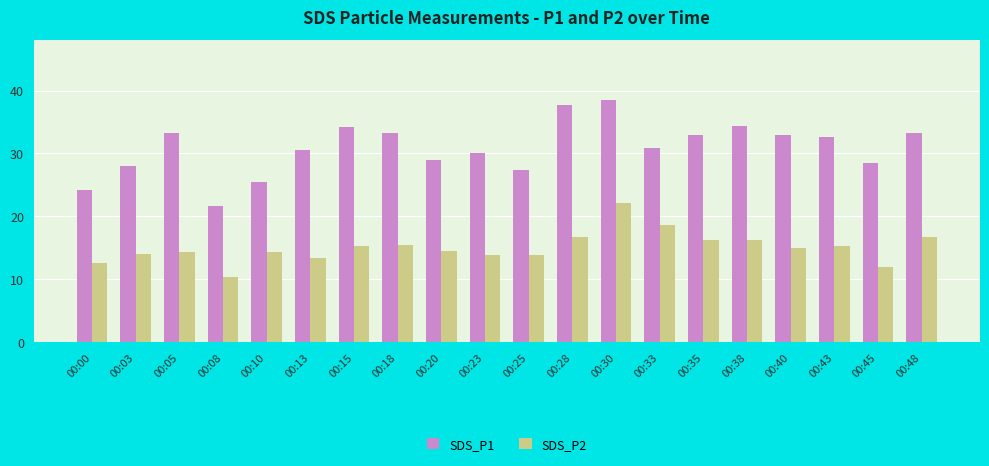

What is the sum of the SDS_P2 values at 00:33 and 00:48?

35.3